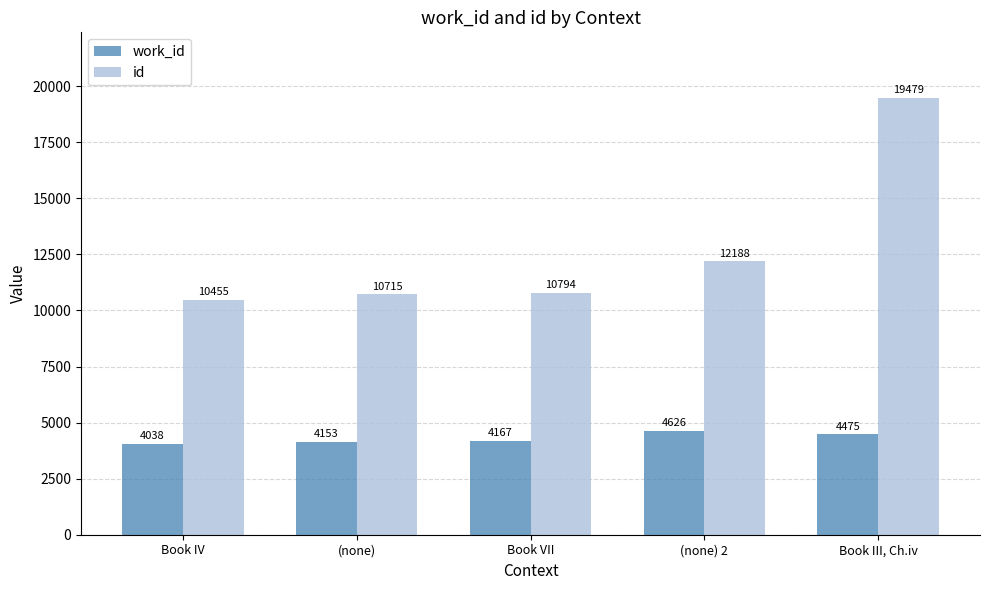

What position from the left is (none) 2?

4